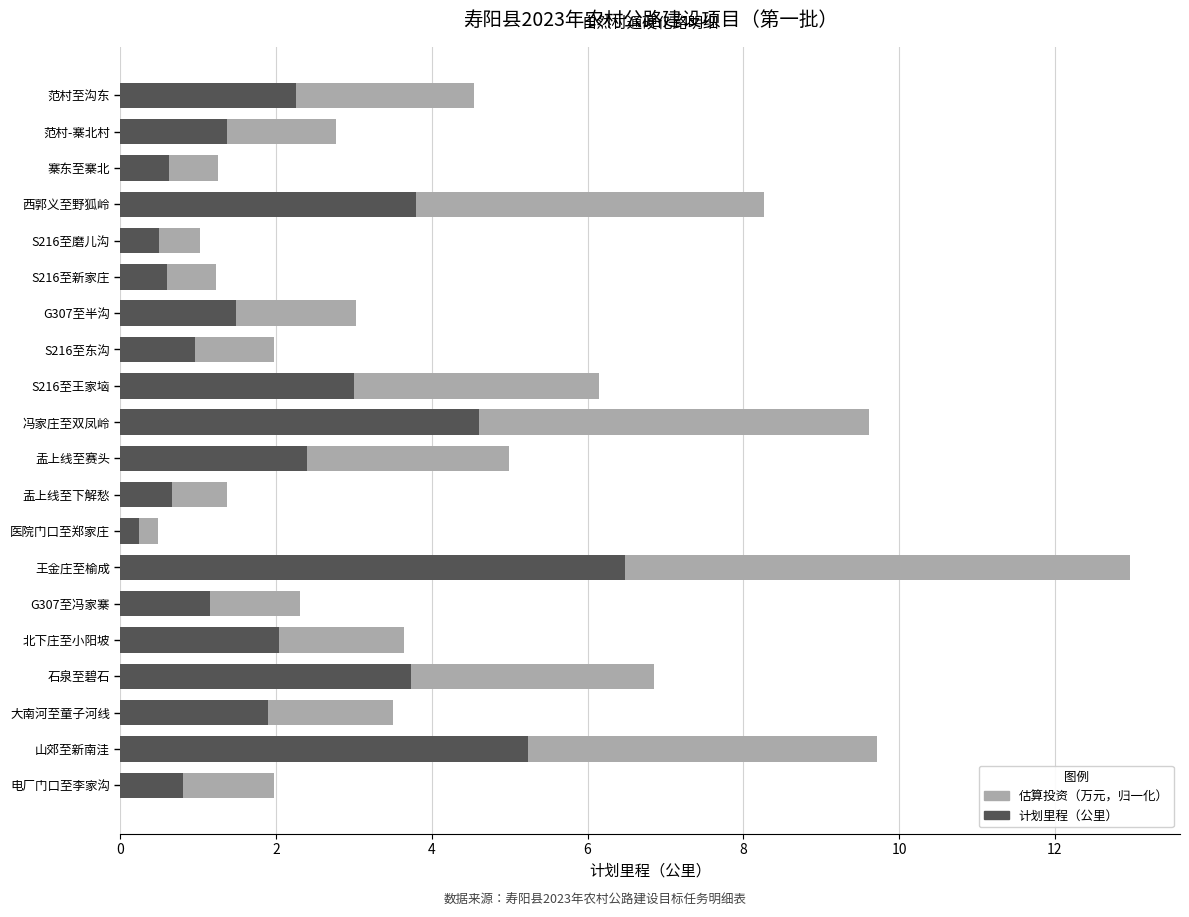

At which category is the sum across all series the highest?

王金庄至榆成